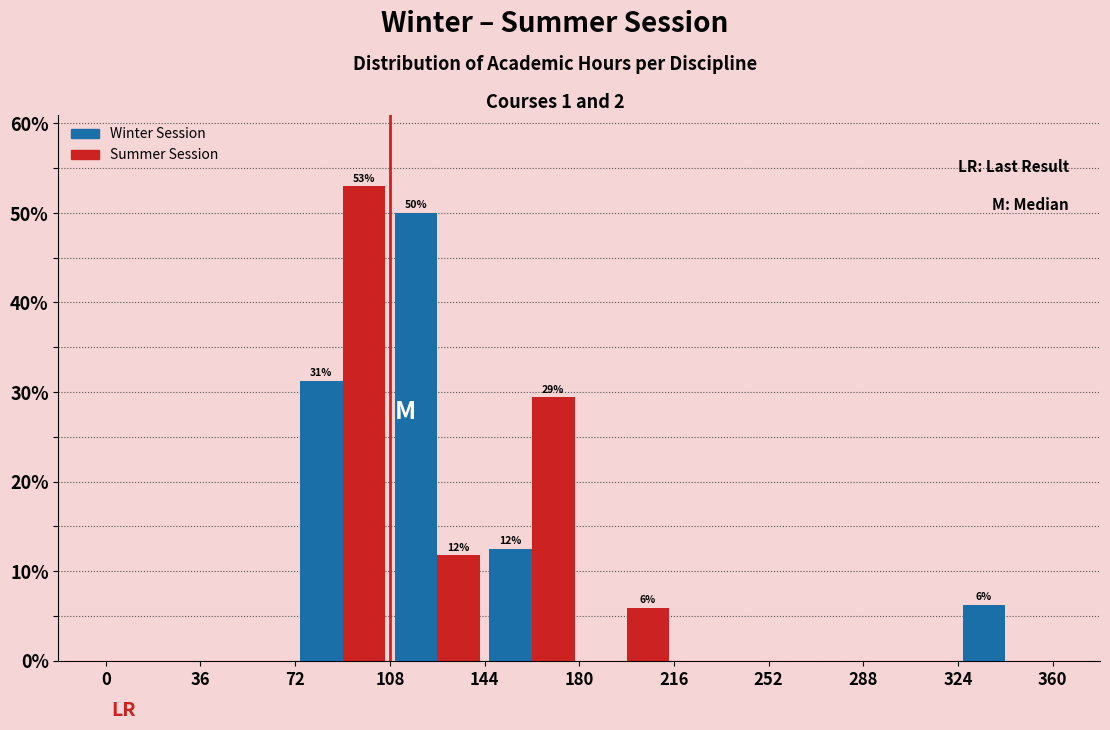

In the Winter Session series, which range on the x-axis has the tallest bar?

108 to 144